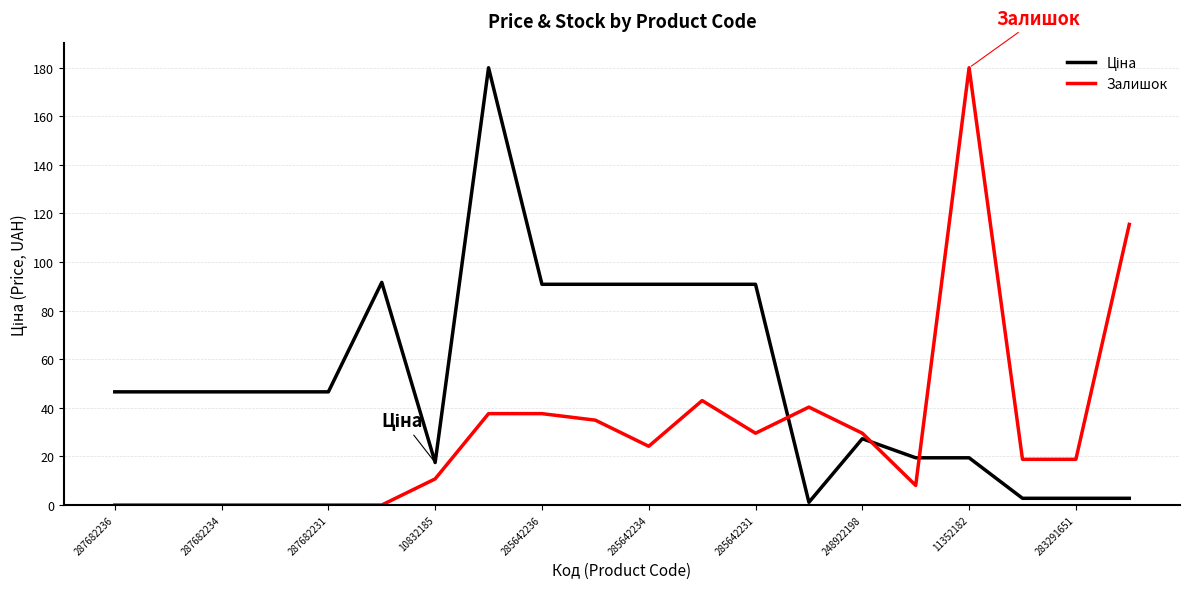

What is the highest value of the Залишок series?

180.0